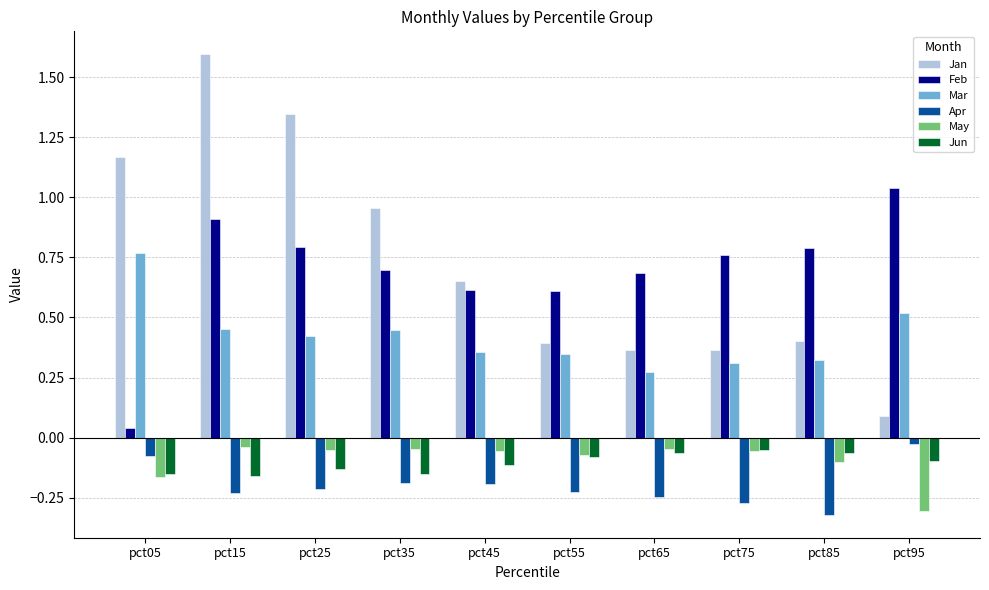

True or false: Mar has a value of 0.3 at pct85.

True